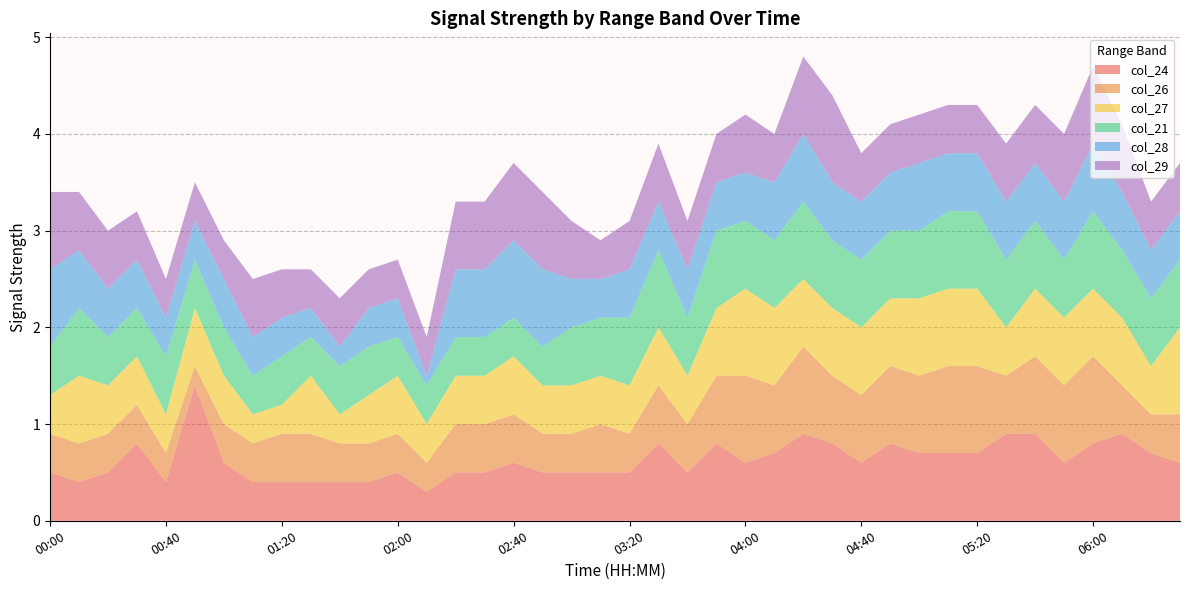

Reading left to right, transcribe all the data shown in this chart.

col_24: 00:00=0.5	00:10=0.4	00:20=0.5	00:30=0.8	00:40=0.4	00:50=1.4	01:00=0.6	01:10=0.4	01:20=0.4	01:30=0.4	01:40=0.4	01:50=0.4	02:00=0.5	02:10=0.3	02:20=0.5	02:30=0.5	02:40=0.6	02:50=0.5	03:00=0.5	03:10=0.5	03:20=0.5	03:30=0.8	03:40=0.5	03:50=0.8	04:00=0.6	04:10=0.7	04:20=0.9	04:30=0.8	04:40=0.6	04:50=0.8	05:00=0.7	05:10=0.7	05:20=0.7	05:30=0.9	05:40=0.9	05:50=0.6	06:00=0.8	06:10=0.9	06:20=0.7	06:30=0.6
col_26: 00:00=0.4	00:10=0.4	00:20=0.4	00:30=0.4	00:40=0.3	00:50=0.2	01:00=0.4	01:10=0.4	01:20=0.5	01:30=0.5	01:40=0.4	01:50=0.4	02:00=0.4	02:10=0.3	02:20=0.5	02:30=0.5	02:40=0.5	02:50=0.4	03:00=0.4	03:10=0.5	03:20=0.4	03:30=0.6	03:40=0.5	03:50=0.7	04:00=0.9	04:10=0.7	04:20=0.9	04:30=0.7	04:40=0.7	04:50=0.8	05:00=0.8	05:10=0.9	05:20=0.9	05:30=0.6	05:40=0.8	05:50=0.8	06:00=0.9	06:10=0.5	06:20=0.4	06:30=0.5
col_27: 00:00=0.4	00:10=0.7	00:20=0.5	00:30=0.5	00:40=0.4	00:50=0.6	01:00=0.5	01:10=0.3	01:20=0.3	01:30=0.6	01:40=0.3	01:50=0.5	02:00=0.6	02:10=0.4	02:20=0.5	02:30=0.5	02:40=0.6	02:50=0.5	03:00=0.5	03:10=0.5	03:20=0.5	03:30=0.6	03:40=0.5	03:50=0.7	04:00=0.9	04:10=0.8	04:20=0.7	04:30=0.7	04:40=0.7	04:50=0.7	05:00=0.8	05:10=0.8	05:20=0.8	05:30=0.5	05:40=0.7	05:50=0.7	06:00=0.7	06:10=0.7	06:20=0.5	06:30=0.9
col_21: 00:00=0.5	00:10=0.7	00:20=0.5	00:30=0.5	00:40=0.6	00:50=0.5	01:00=0.5	01:10=0.4	01:20=0.5	01:30=0.4	01:40=0.5	01:50=0.5	02:00=0.4	02:10=0.4	02:20=0.4	02:30=0.4	02:40=0.4	02:50=0.4	03:00=0.6	03:10=0.6	03:20=0.7	03:30=0.8	03:40=0.6	03:50=0.8	04:00=0.7	04:10=0.7	04:20=0.8	04:30=0.7	04:40=0.7	04:50=0.7	05:00=0.7	05:10=0.8	05:20=0.8	05:30=0.7	05:40=0.7	05:50=0.6	06:00=0.8	06:10=0.7	06:20=0.7	06:30=0.7
col_28: 00:00=0.8	00:10=0.6	00:20=0.5	00:30=0.5	00:40=0.4	00:50=0.4	01:00=0.5	01:10=0.4	01:20=0.4	01:30=0.3	01:40=0.2	01:50=0.4	02:00=0.4	02:10=0.1	02:20=0.7	02:30=0.7	02:40=0.8	02:50=0.8	03:00=0.5	03:10=0.4	03:20=0.5	03:30=0.5	03:40=0.5	03:50=0.5	04:00=0.5	04:10=0.6	04:20=0.7	04:30=0.6	04:40=0.6	04:50=0.6	05:00=0.7	05:10=0.6	05:20=0.6	05:30=0.6	05:40=0.6	05:50=0.6	06:00=0.7	06:10=0.6	06:20=0.5	06:30=0.5
col_29: 00:00=0.8	00:10=0.6	00:20=0.6	00:30=0.5	00:40=0.4	00:50=0.4	01:00=0.4	01:10=0.6	01:20=0.5	01:30=0.4	01:40=0.5	01:50=0.4	02:00=0.4	02:10=0.4	02:20=0.7	02:30=0.7	02:40=0.8	02:50=0.8	03:00=0.6	03:10=0.4	03:20=0.5	03:30=0.6	03:40=0.5	03:50=0.5	04:00=0.6	04:10=0.5	04:20=0.8	04:30=0.9	04:40=0.5	04:50=0.5	05:00=0.5	05:10=0.5	05:20=0.5	05:30=0.6	05:40=0.6	05:50=0.7	06:00=0.8	06:10=0.7	06:20=0.5	06:30=0.5